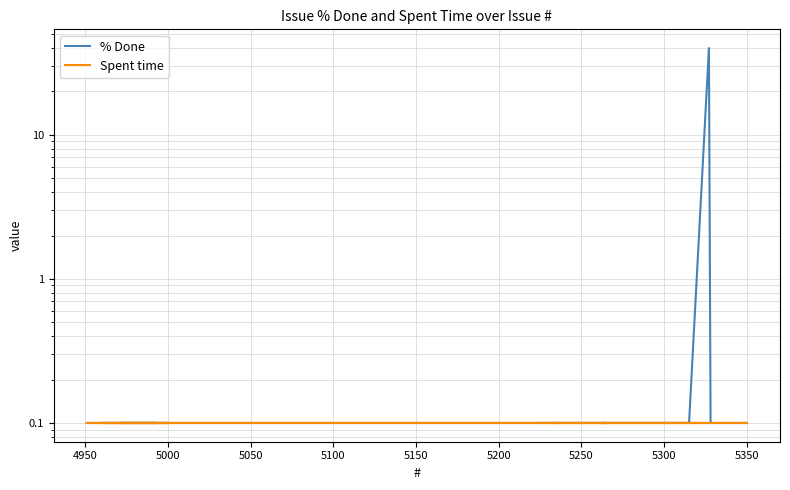

Which series has the widest spread of values?

% Done